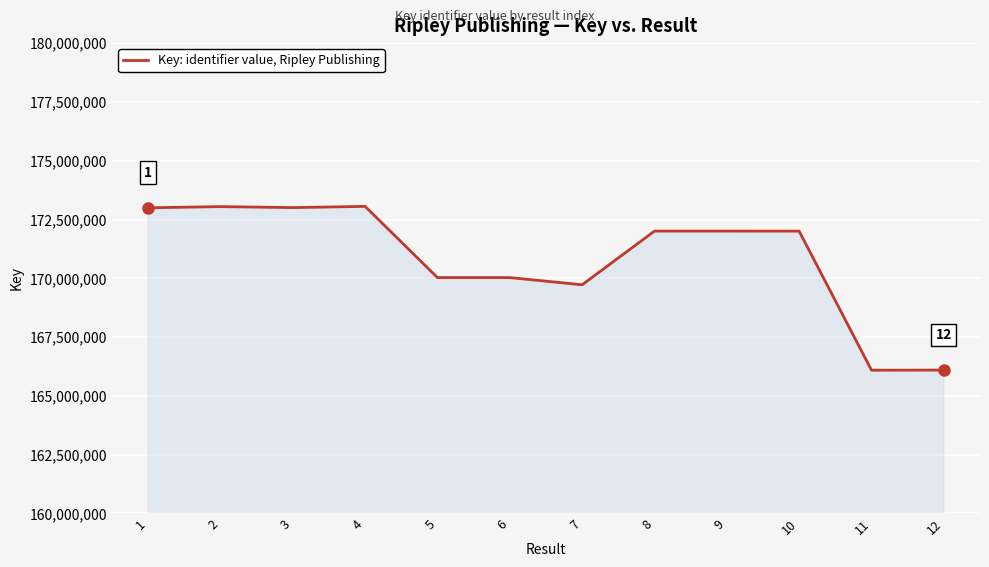

What is the difference between the maximum and minimum values?

6965020